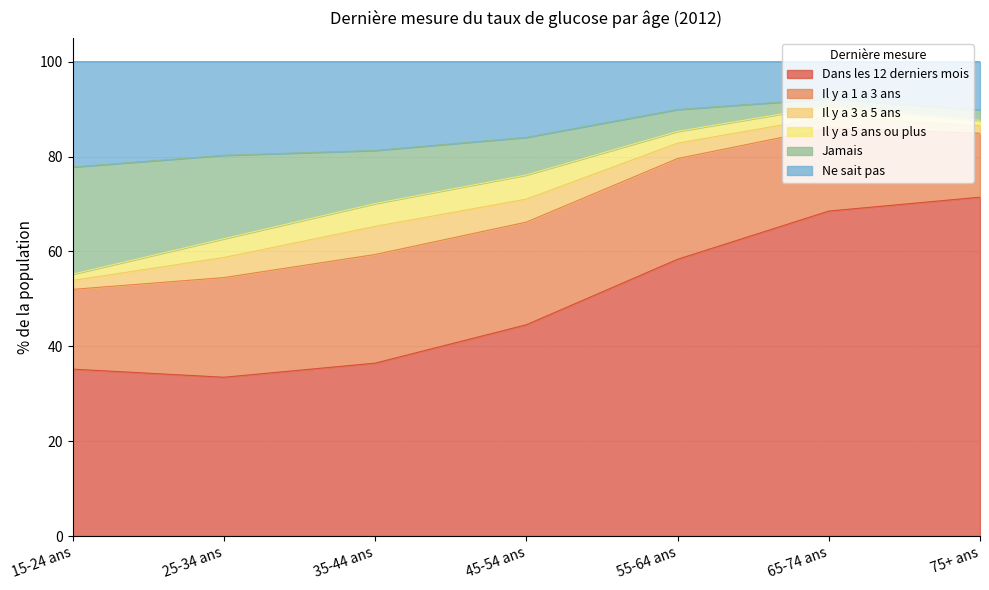

What is the minimum value for Dans les 12 derniers mois?

33.5